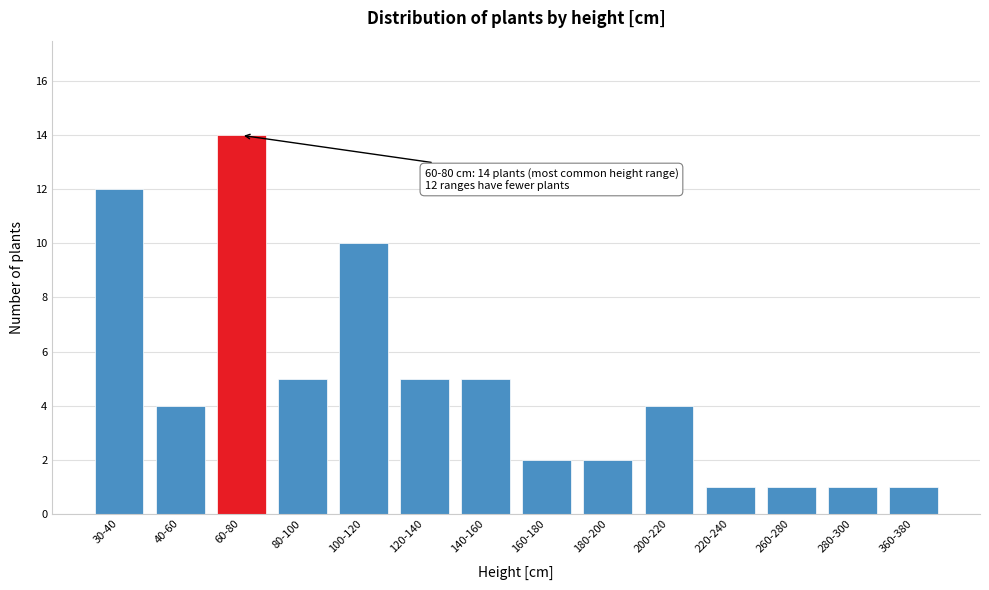

Reading right to left, extract all data points from this chart.

360-380=1	280-300=1	260-280=1	220-240=1	200-220=4	180-200=2	160-180=2	140-160=5	120-140=5	100-120=10	80-100=5	60-80=14	40-60=4	30-40=12